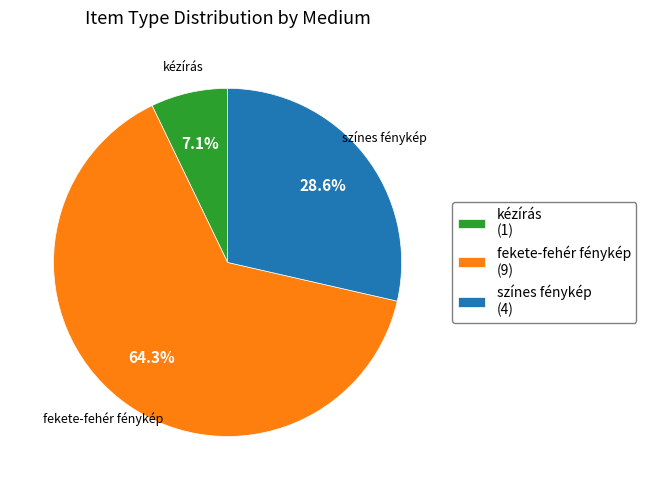

Does fekete-fehér fénykép account for over 50% of the chart?

Yes